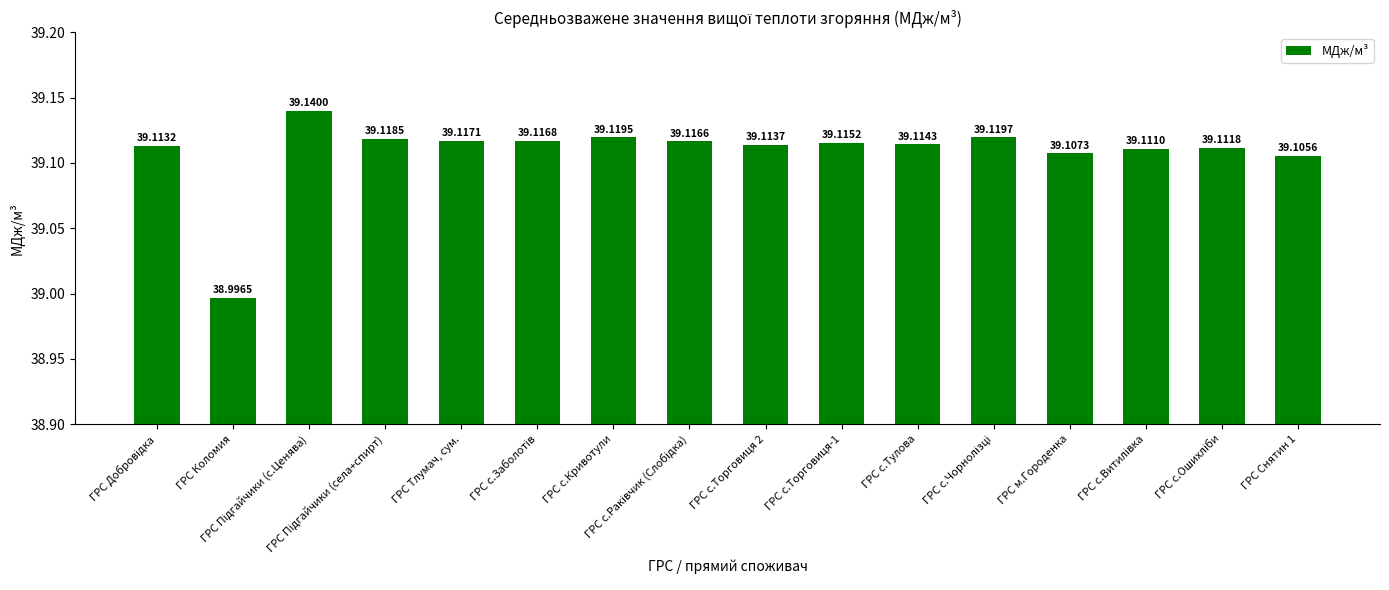

What is the sum of all values?

625.7